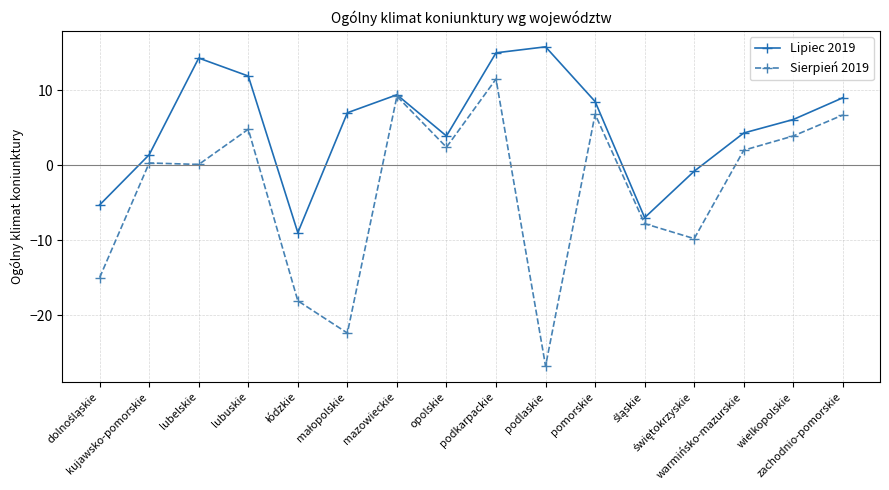

How many values in Lipiec 2019 are above zero?

12